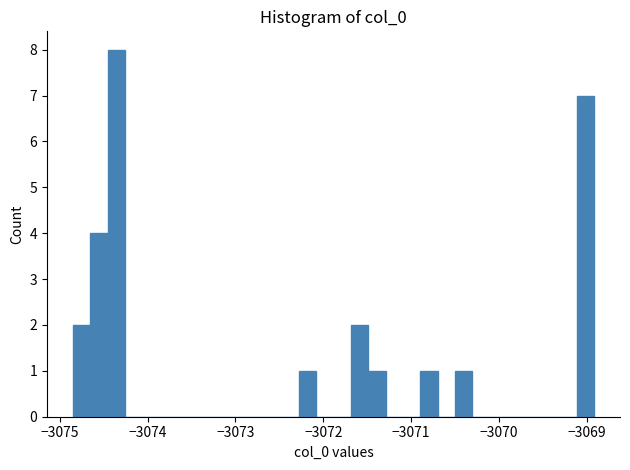

Around what value on the x-axis is the tallest bar? Give the approximate position of its centre, as read against the axis.

-3074.4